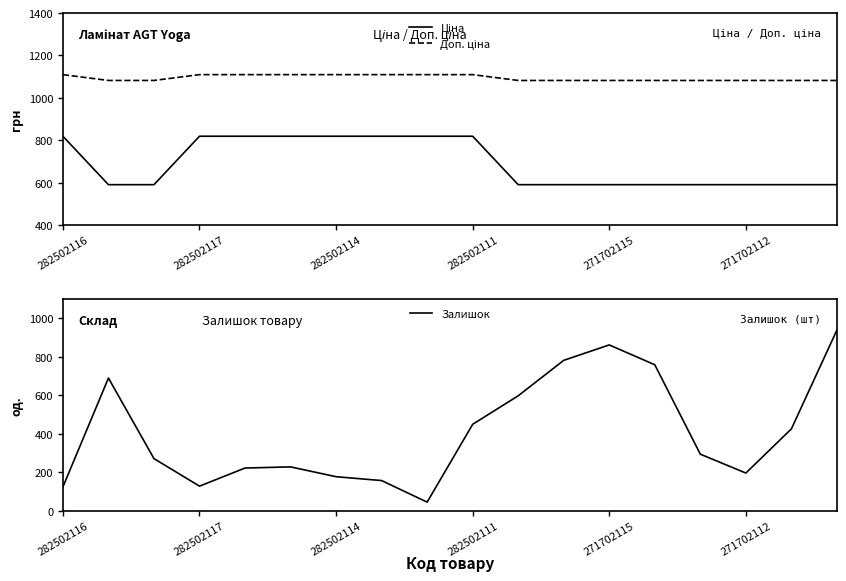

Count the number of data series in this chart.

3